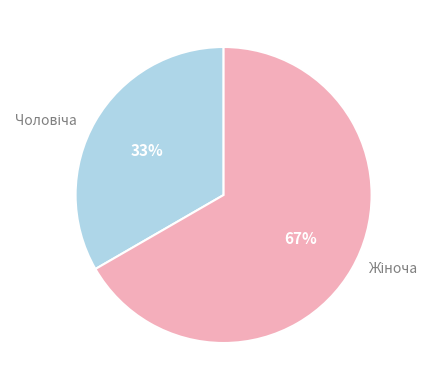

Is there any slice that represents more than half of the pie?

Yes